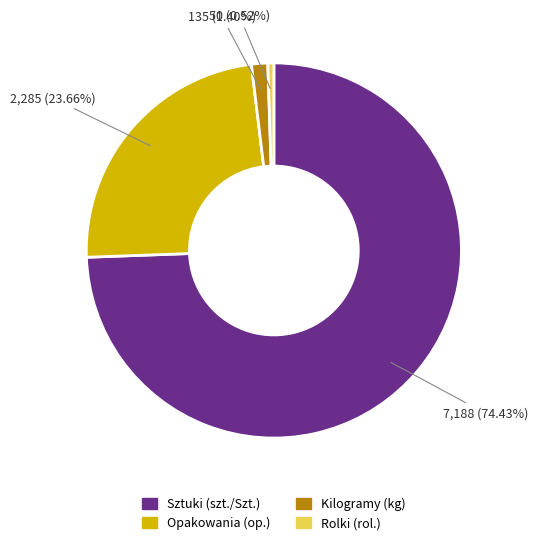

How many segments does this pie chart have?

4